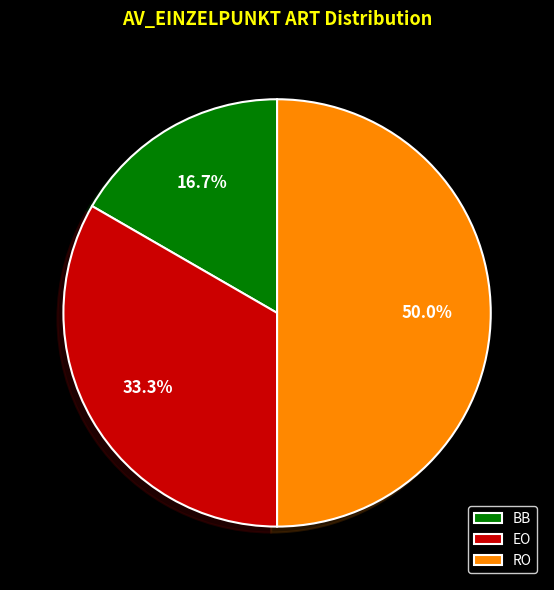

Which category has the biggest portion of the pie?

RO